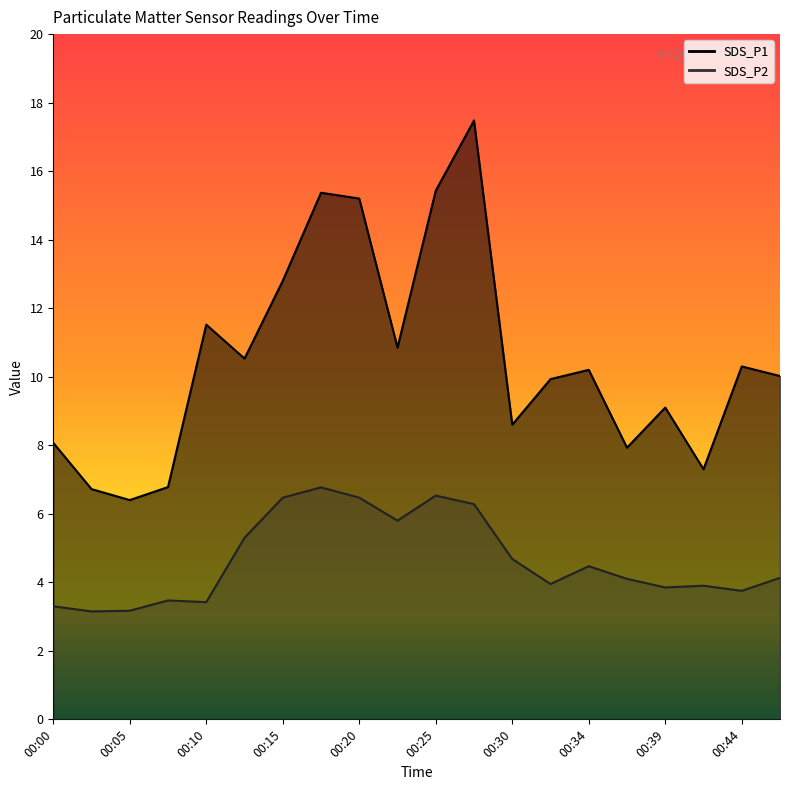

Rank the series by their average value, from highest to lowest.

SDS_P1, SDS_P2